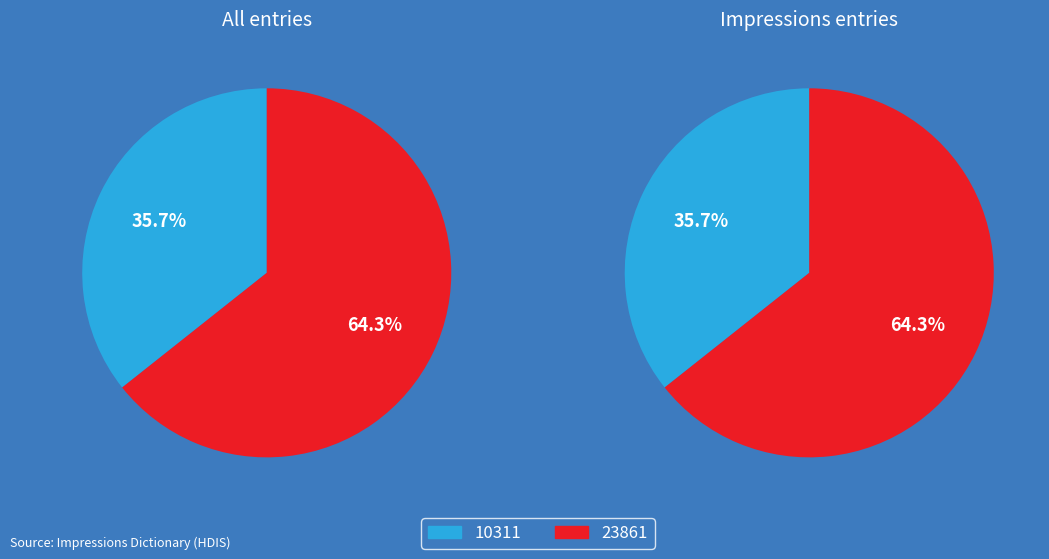

True or false: 23861 accounts for 51% of the total.

False